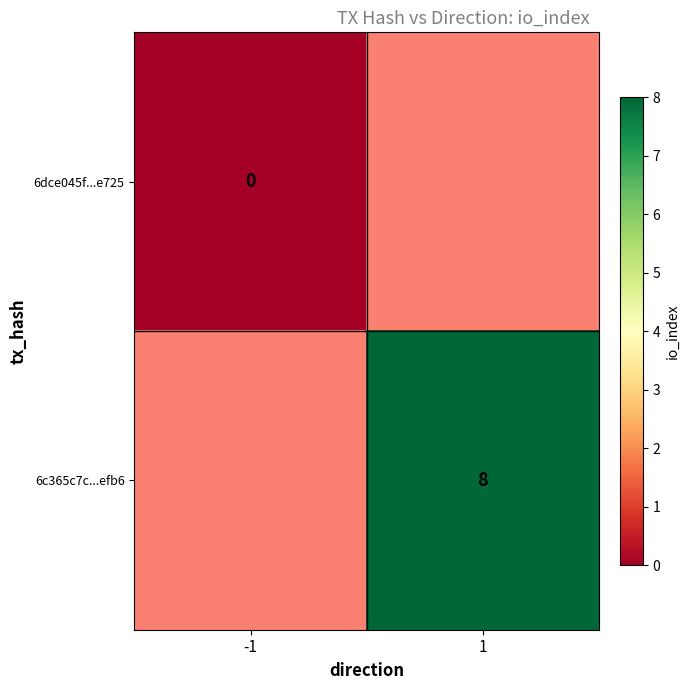

What is the maximum value shown in the chart?

8.0